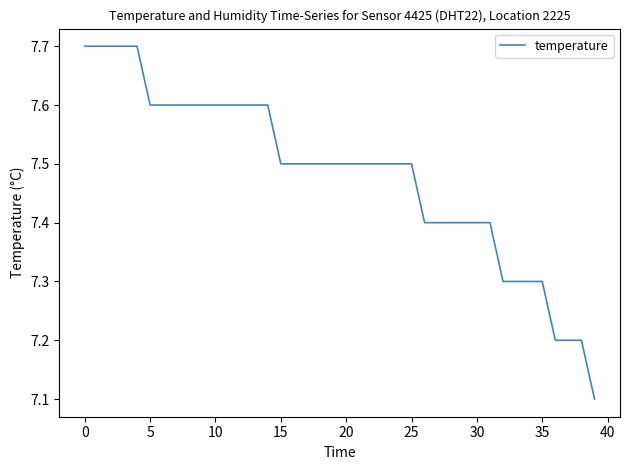

What is the maximum value shown in the chart?

7.7